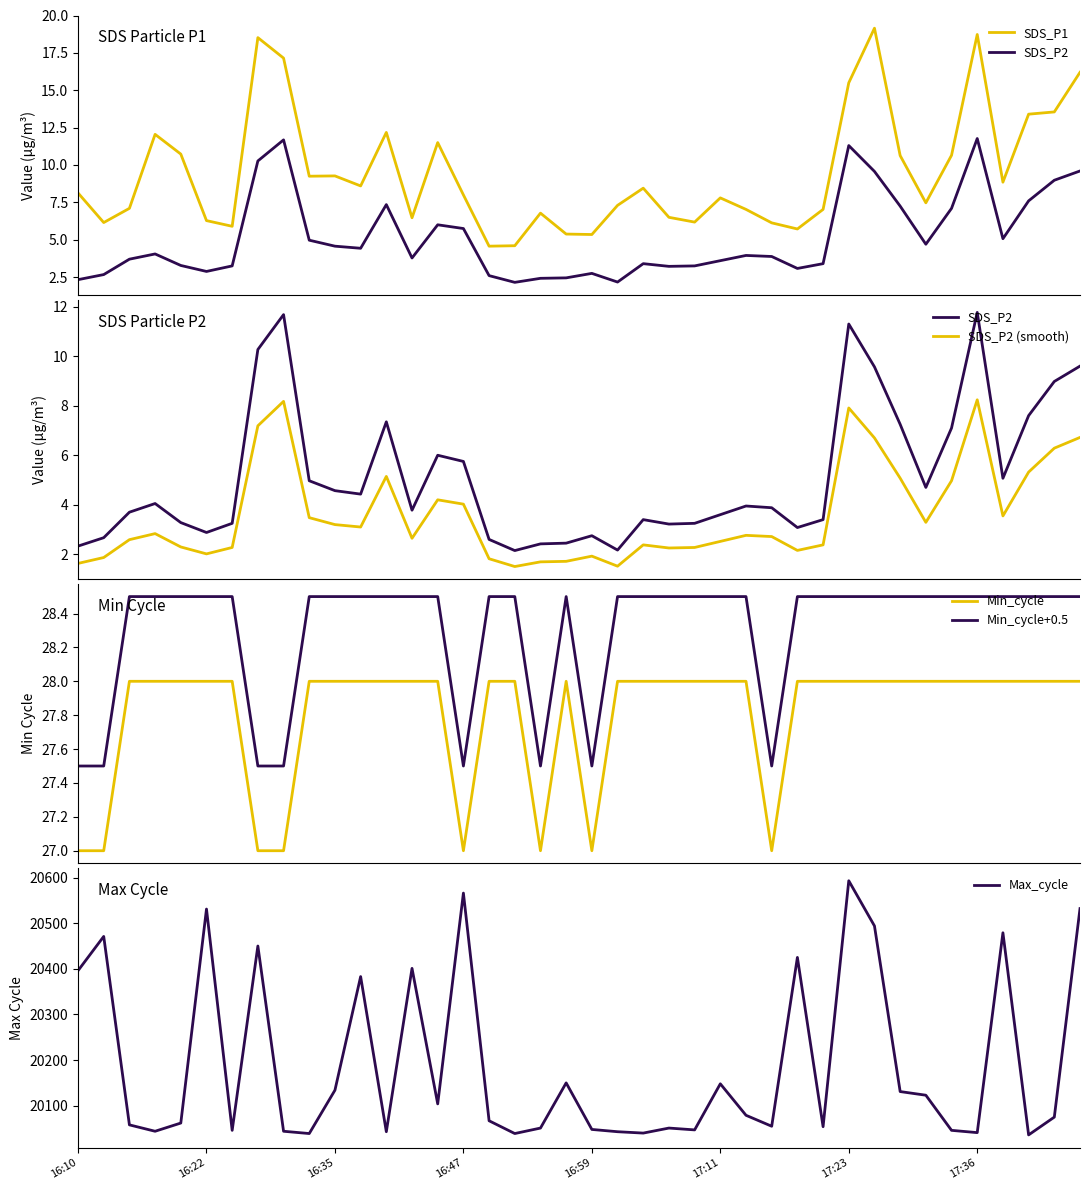

True or false: Min_cycle and Min_cycle+0.5 cross at least once.

False